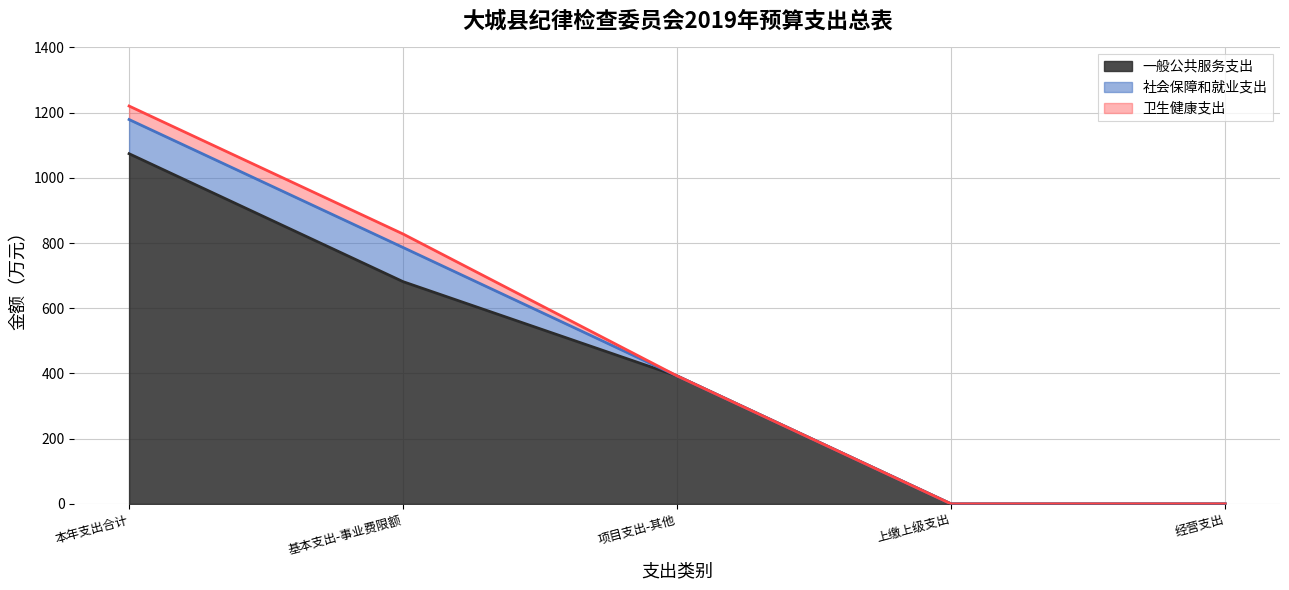

Between 本年支出合计 and 项目支出-其他, which series saw the biggest shift?

一般公共服务支出